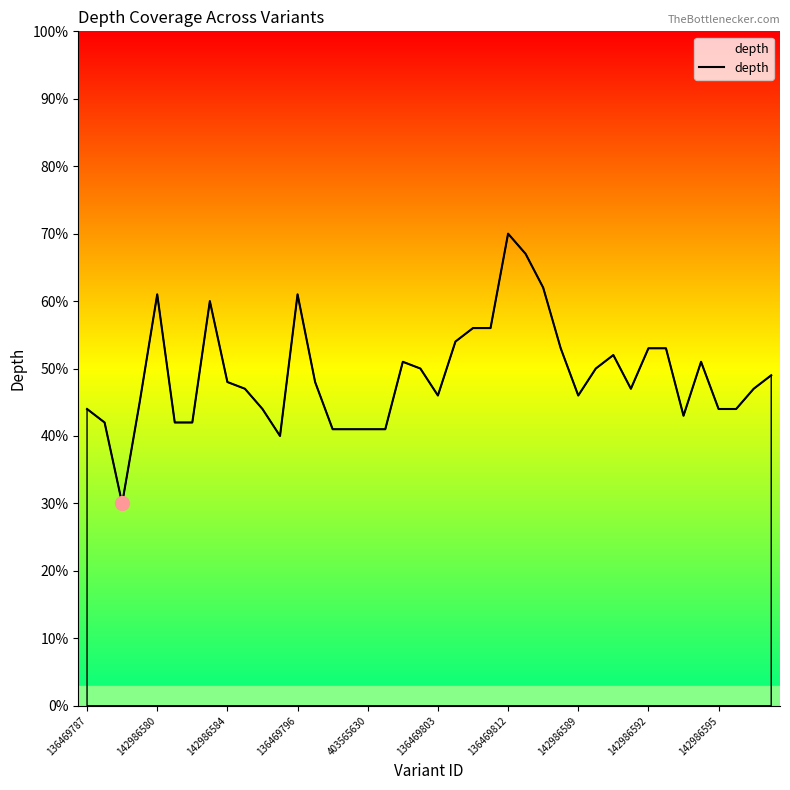

What is the smallest value displayed?

30